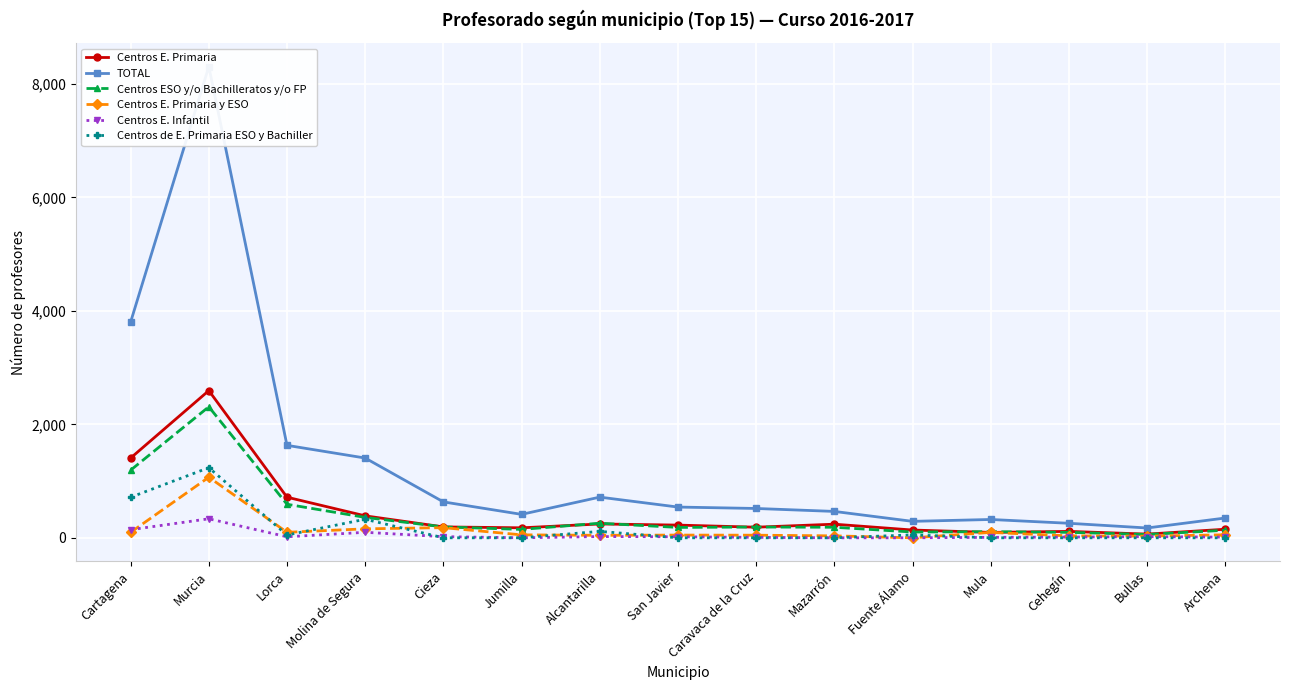

Is it true that Centros E. Infantil equals 97 at Molina de Segura?

True